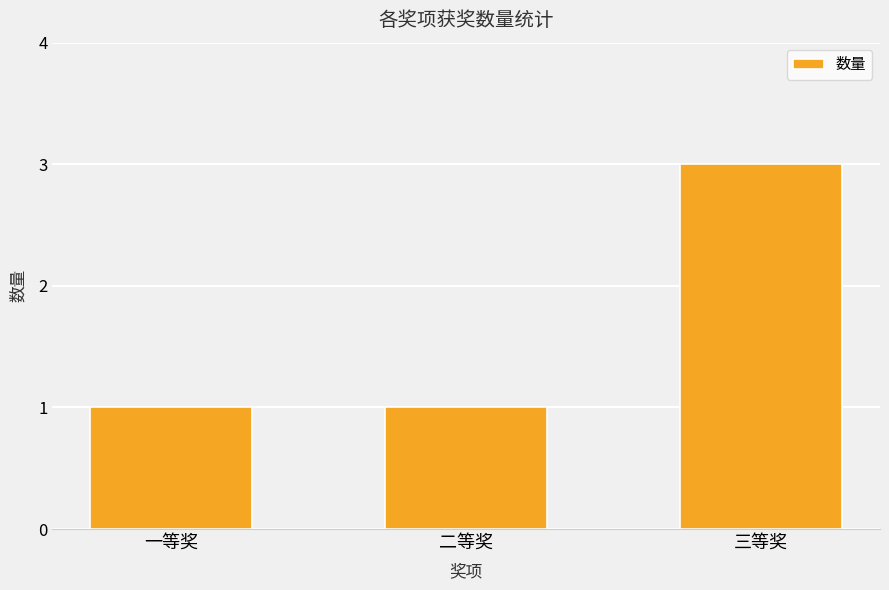

What is the label of the 2nd bar from the left?

二等奖